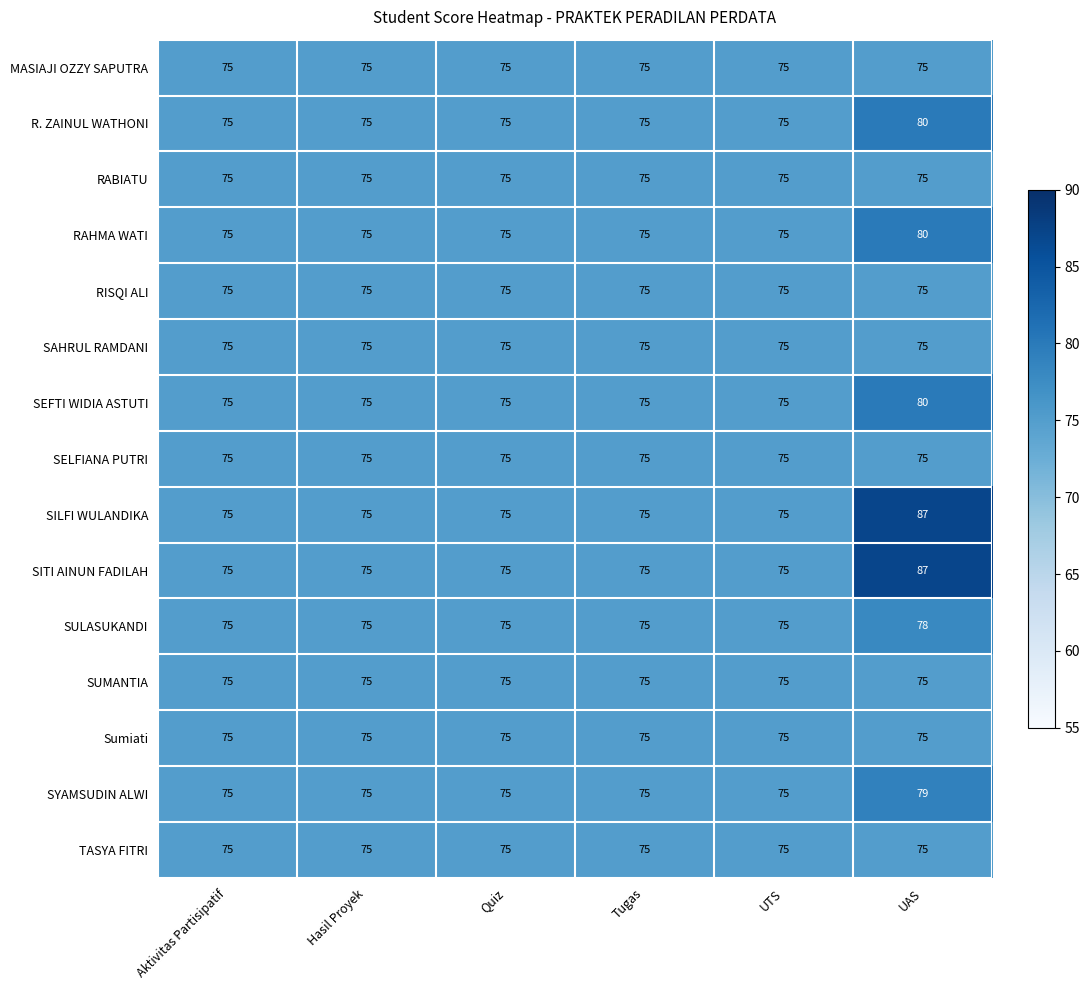

Is the value of SULASUKANDI at Tugas greater than the value of SITI AINUN FADILAH at UAS?

No